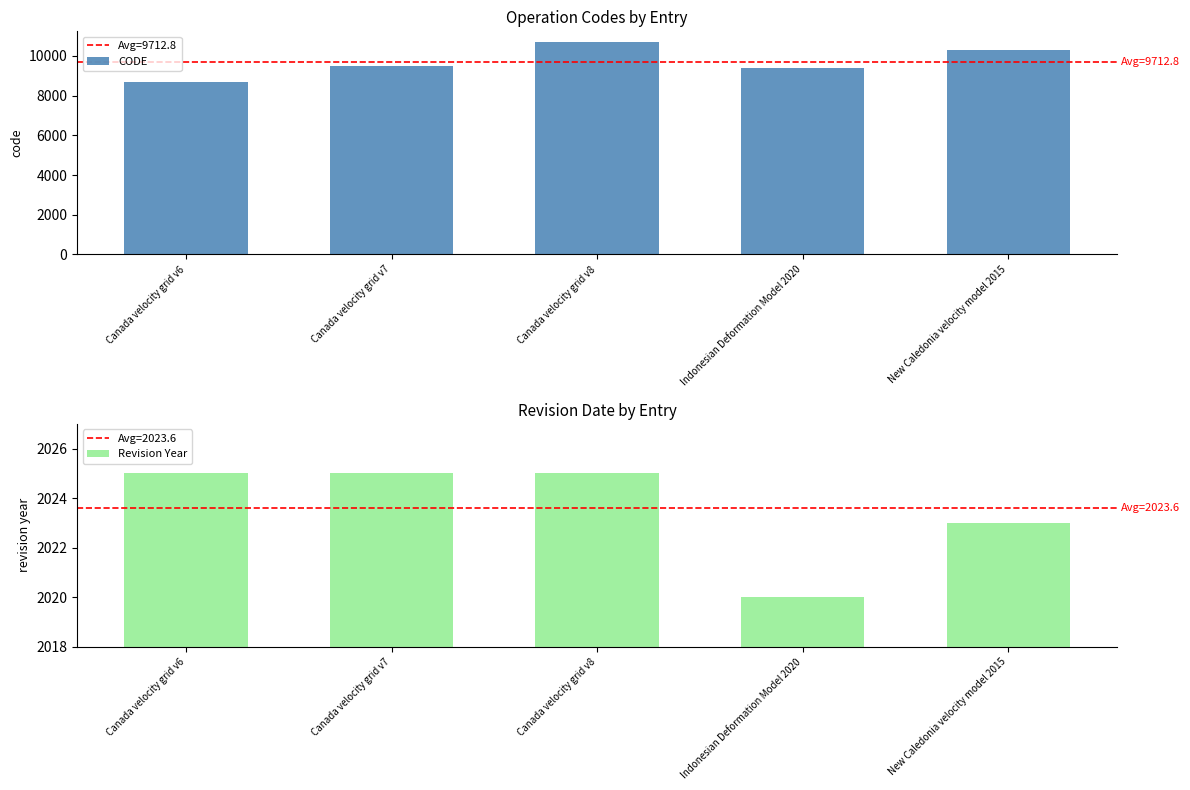

Reading right to left, what are all the values shown in this chart?

CODE: New Caledonia velocity model 2015=10323	Indonesian Deformation Model 2020=9375	Canada velocity grid v8=10707	Canada velocity grid v7=9483	Canada velocity grid v6=8676
Revision Year: New Caledonia velocity model 2015=2023	Indonesian Deformation Model 2020=2020	Canada velocity grid v8=2025	Canada velocity grid v7=2025	Canada velocity grid v6=2025